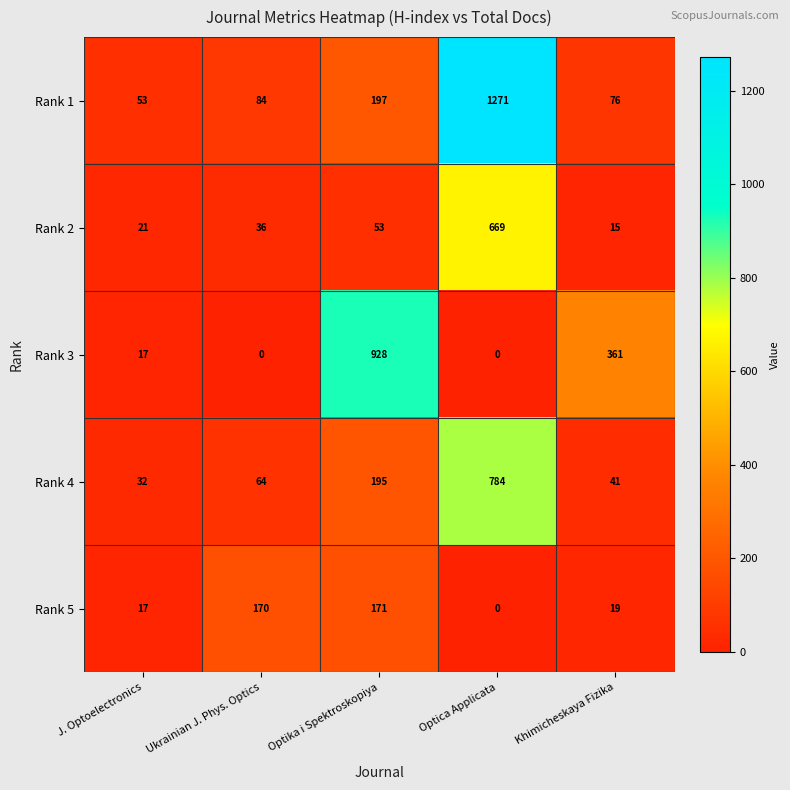

Read the Rank 1 value at Optica Applicata, to the nearest 50.

1250